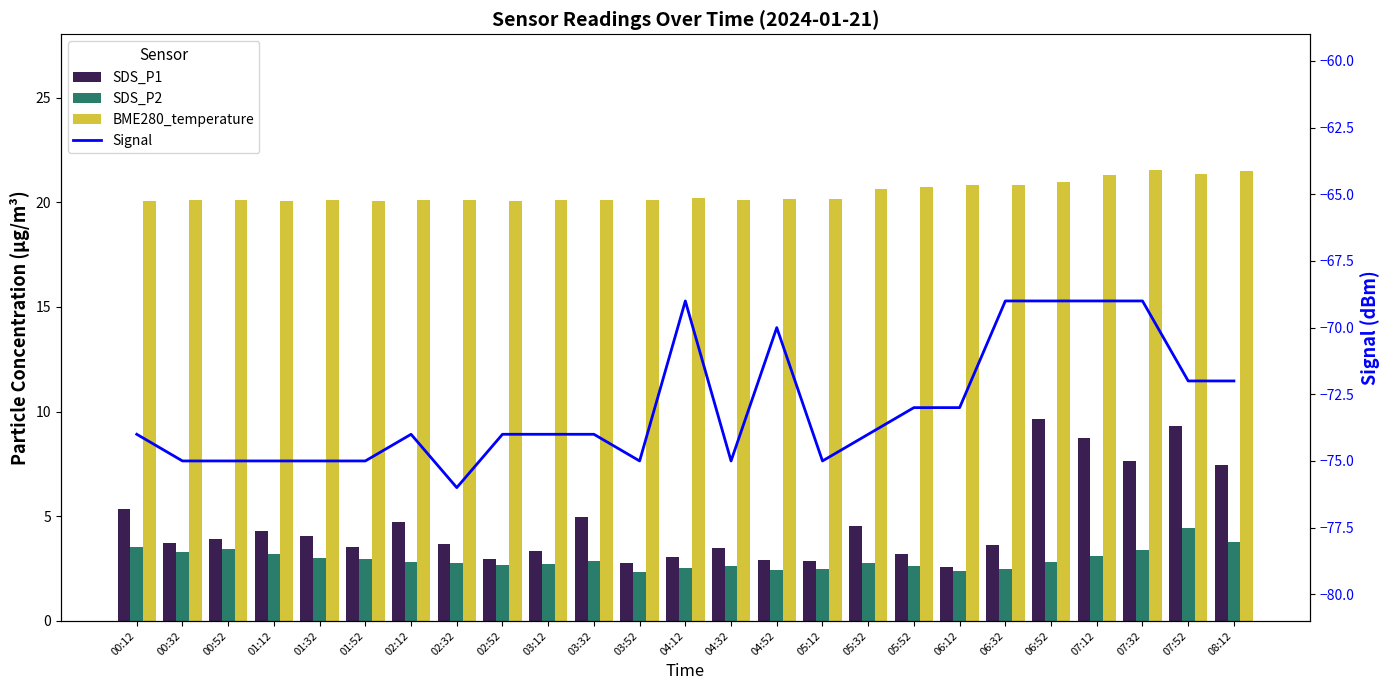

What is the label of the 5th bar from the left?

01:32